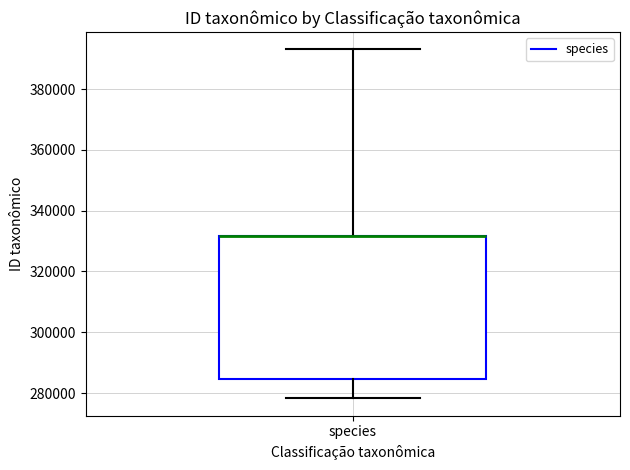

Read this box plot against the y-axis: the position of the median line, the range covered by the box, and the ends of both whiskers. The values are not printed on the chart, so give them approximately, as read against the axis.

median 332000 (drawn on the box's upper edge), box 284000 to 332000, whiskers 278000 to 394000